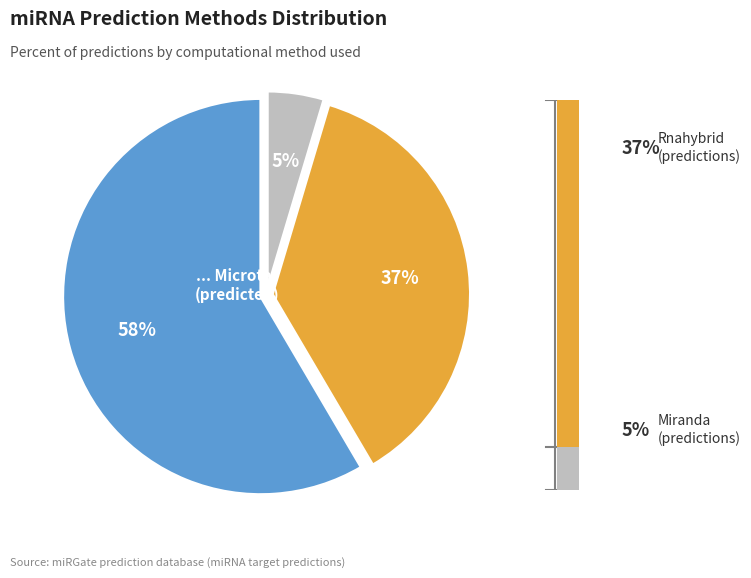

To the nearest percent, what is the combined percentage of Miranda and Rnahybrid?

42%